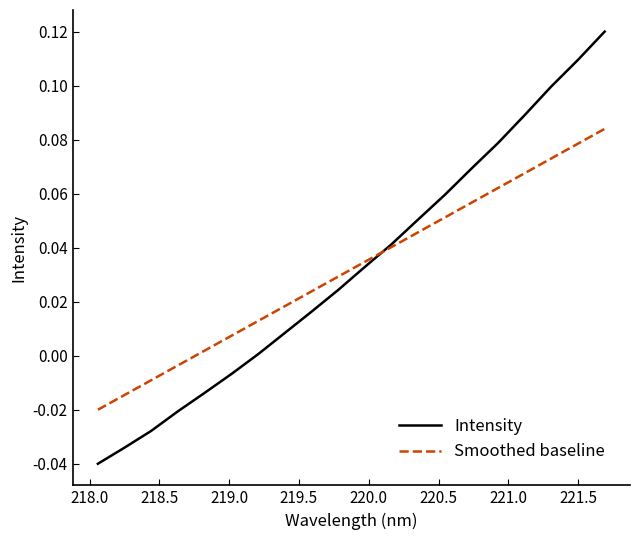

True or false: Smoothed baseline has more than 0 points higher than both neighbors.

False